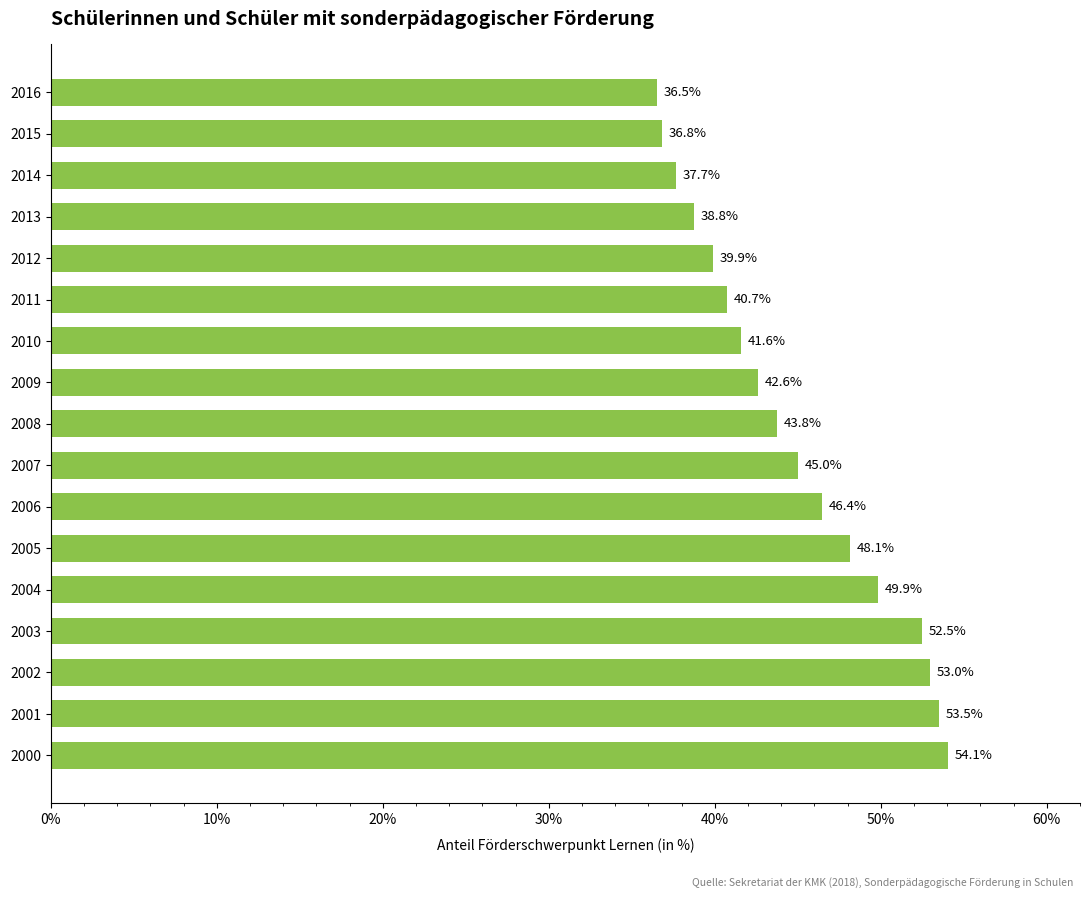

At which label is the value closest to 45?

2007